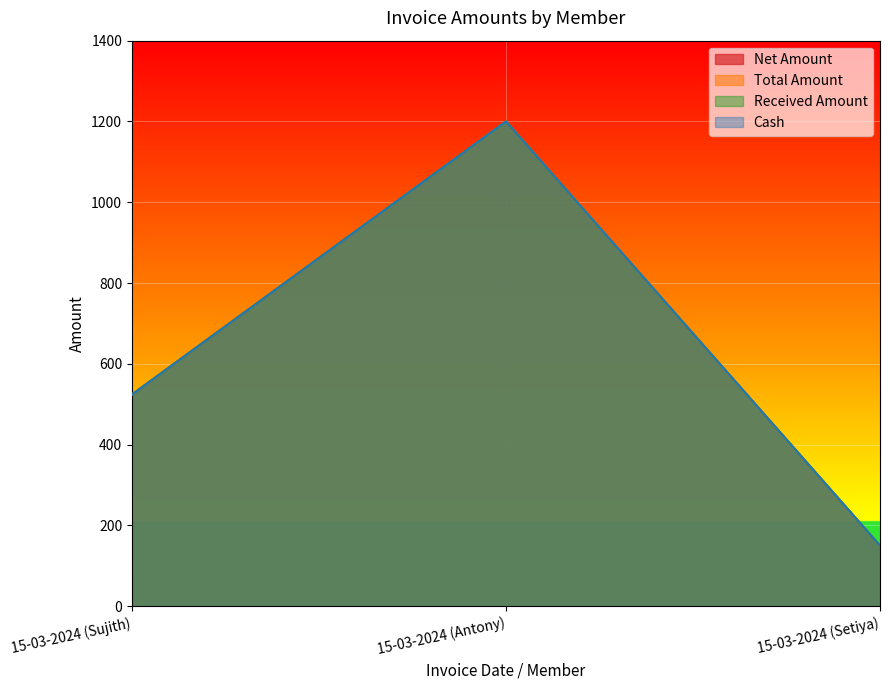

What position from the left is 15-03-2024 (Sujith)?

1